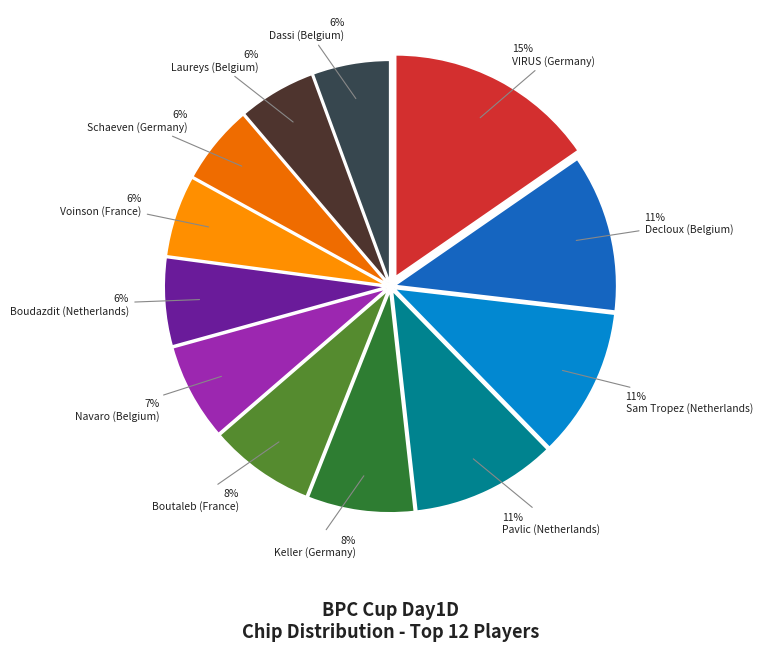

What percentage is the Schaeven (Germany) slice, to the nearest percent?

6%